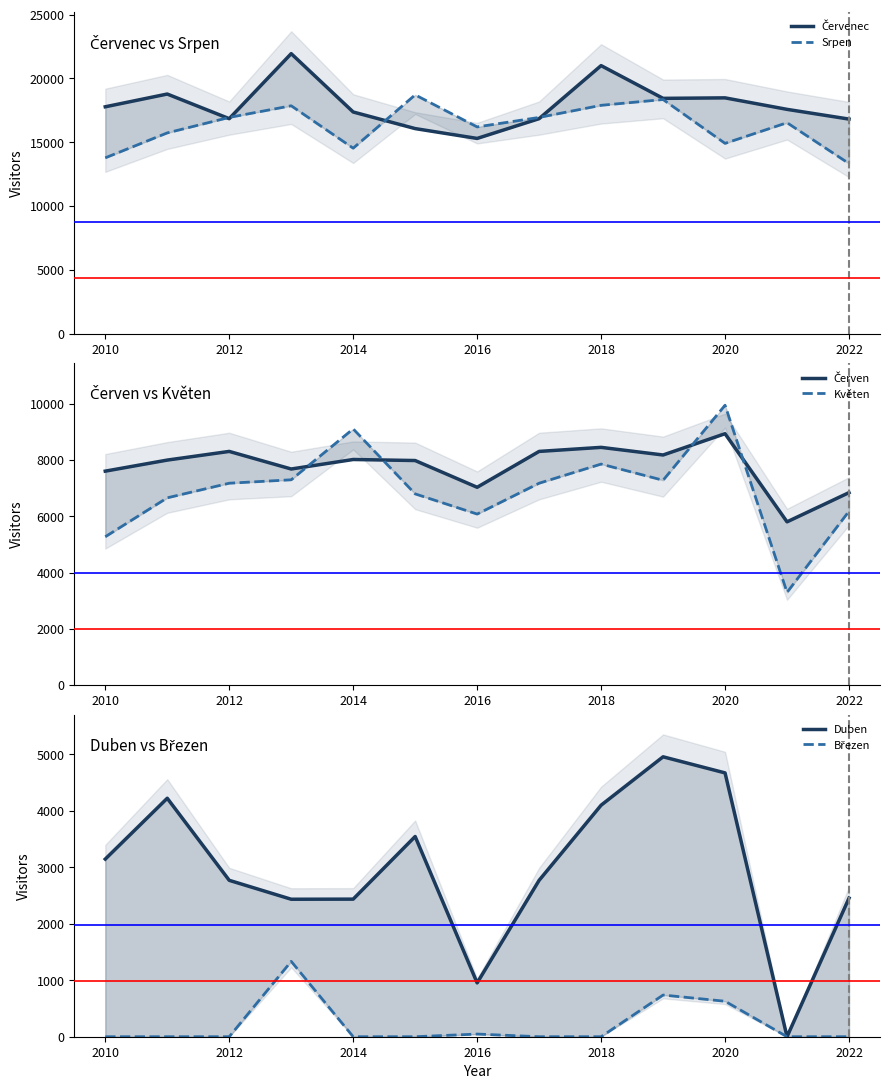

Does the chart have visible grid lines?

No